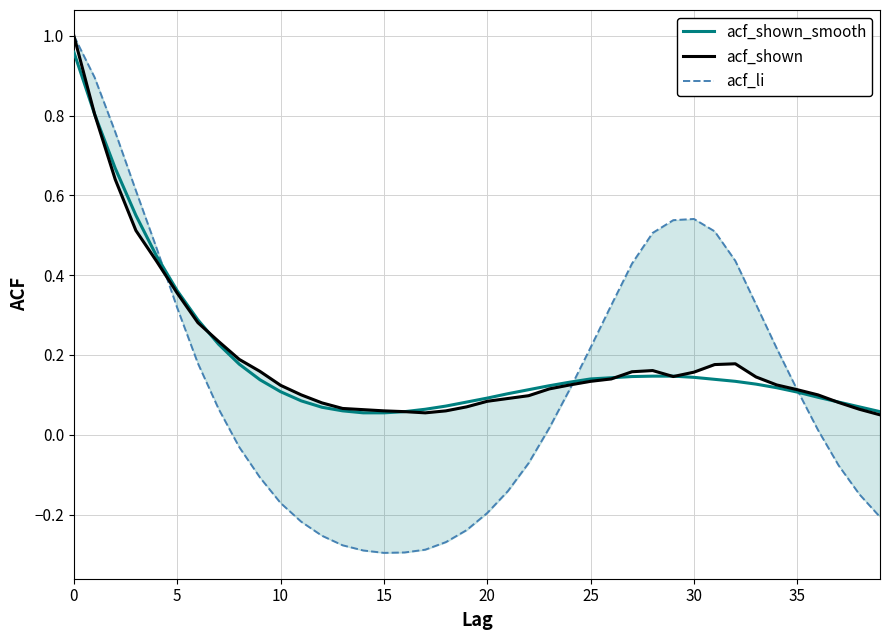

At how many categories does at least one series exceed 0?

40